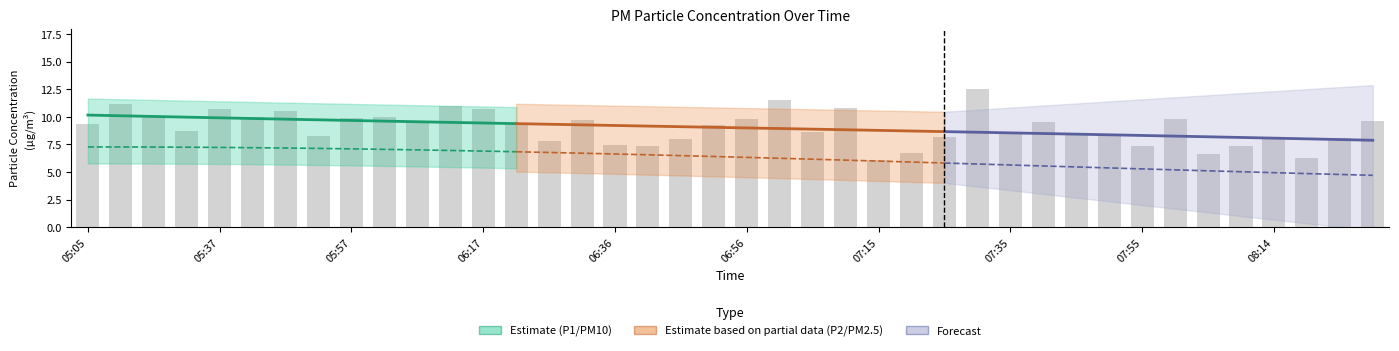

How many categories are shown in the chart?

14